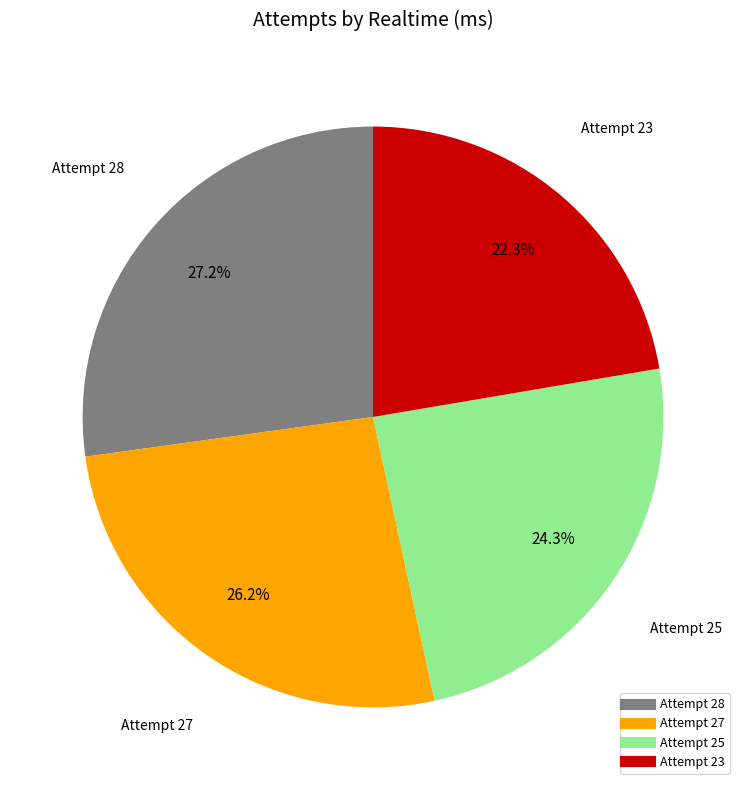

How many slices are in this pie chart?

4